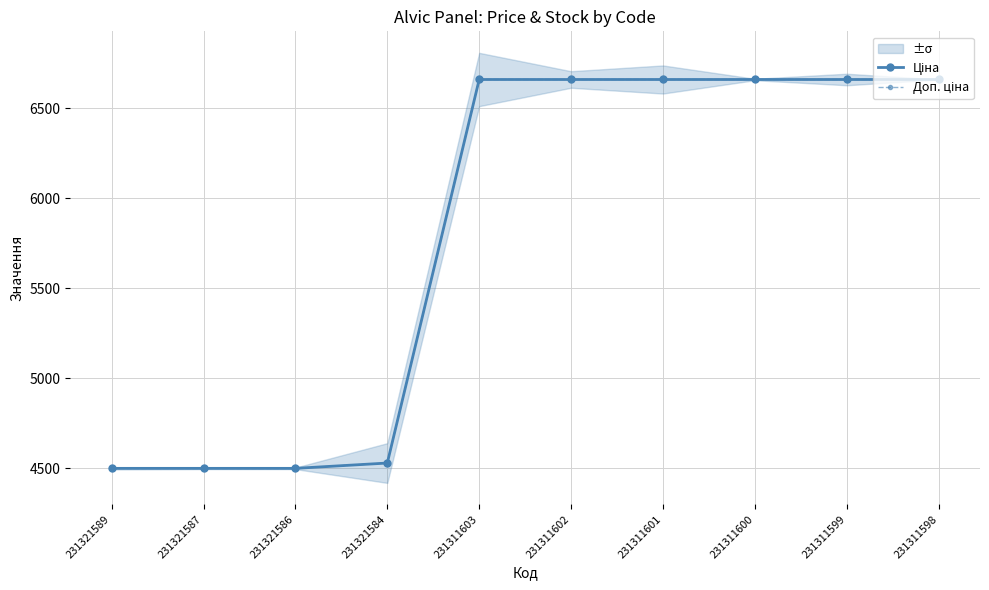

How many lines are shown in the chart?

2